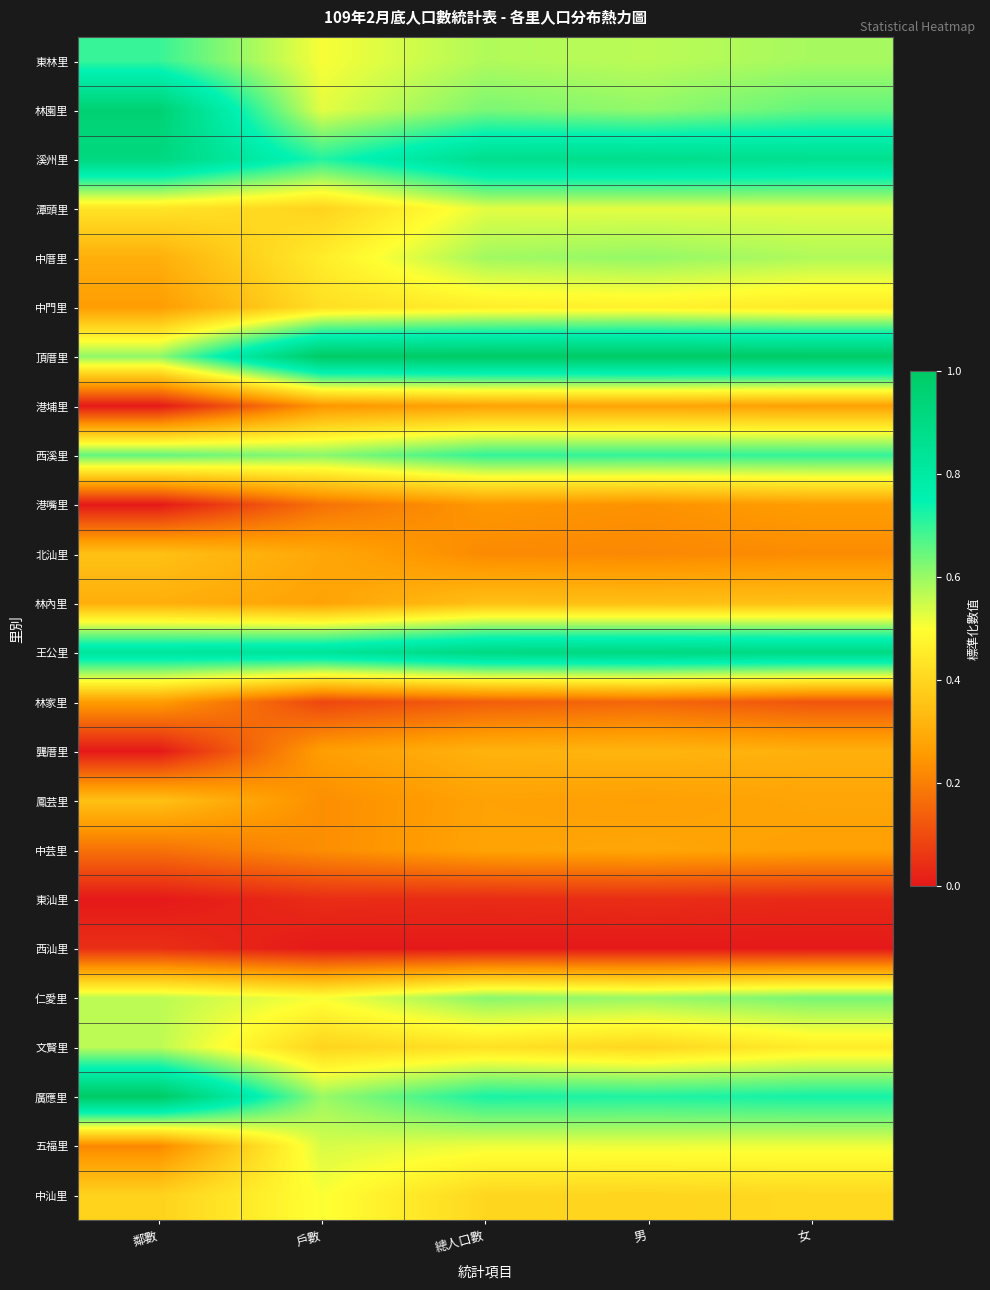

Which label corresponds to the smallest value in the chart?

鄰數